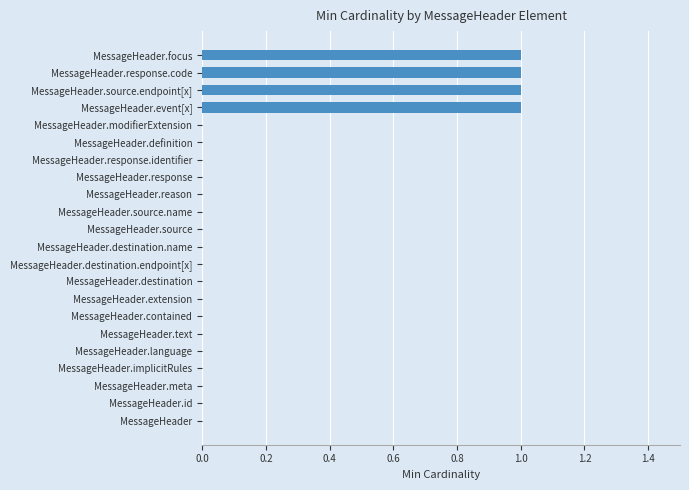

What is the change in value from MessageHeader.language to MessageHeader.event[x]?

+1